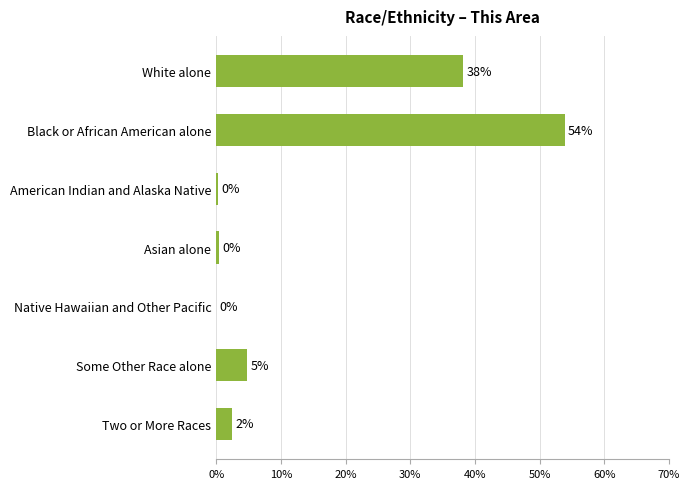

How many values exceed 2?

4